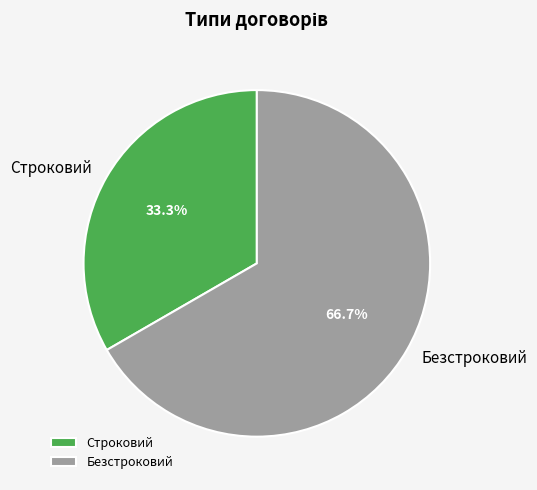

What is the ratio of the value at Строковий to the value at Безстроковий?

0.5